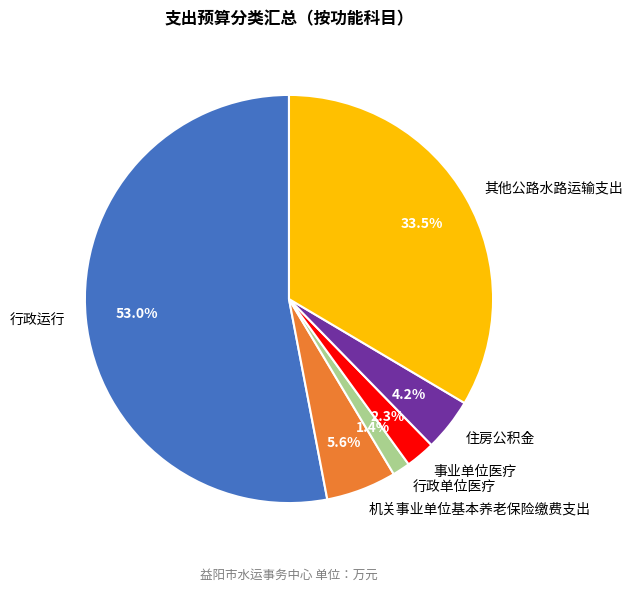

Does 住房公积金 account for over 50% of the chart?

No